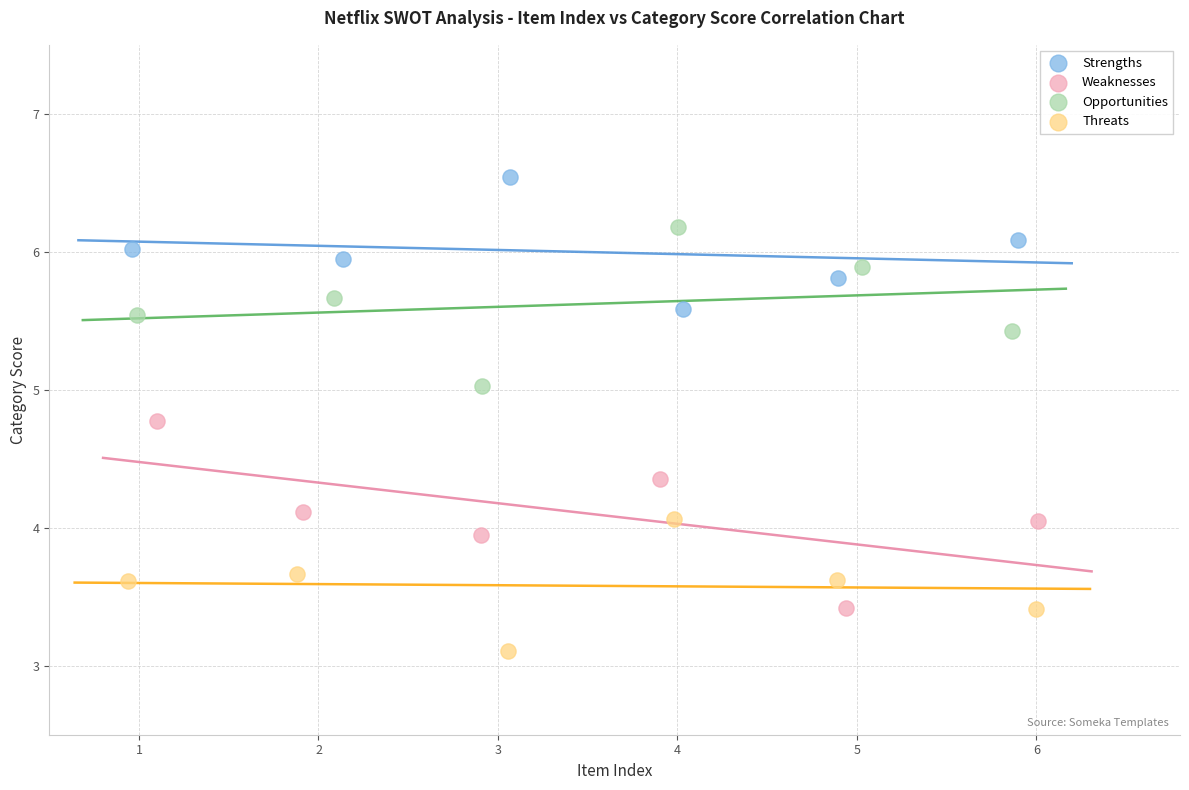

Which series contains the lowest Y value?

Threats